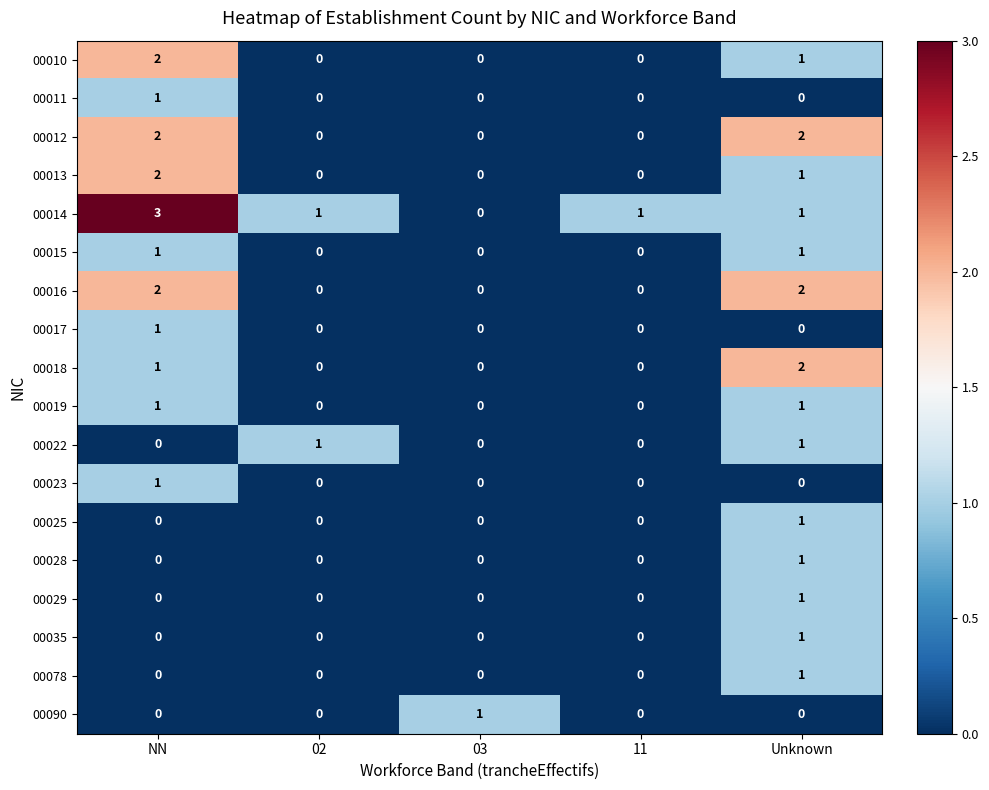

What is the total value across all series at NN?

17